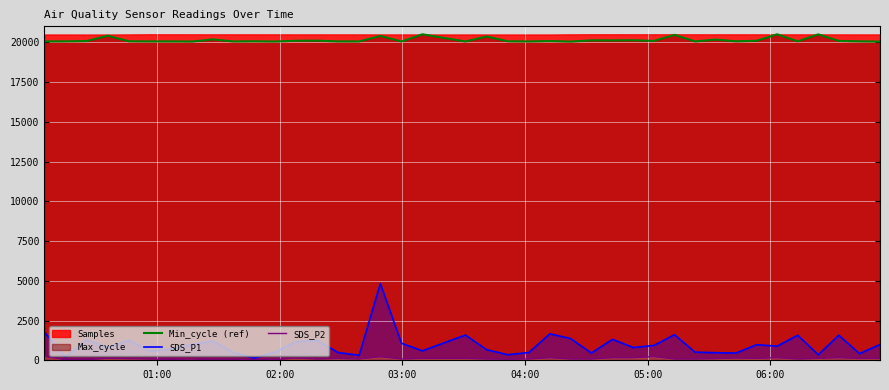

True or false: SDS_P2 and Min_cycle (ref) cross at least once.

False